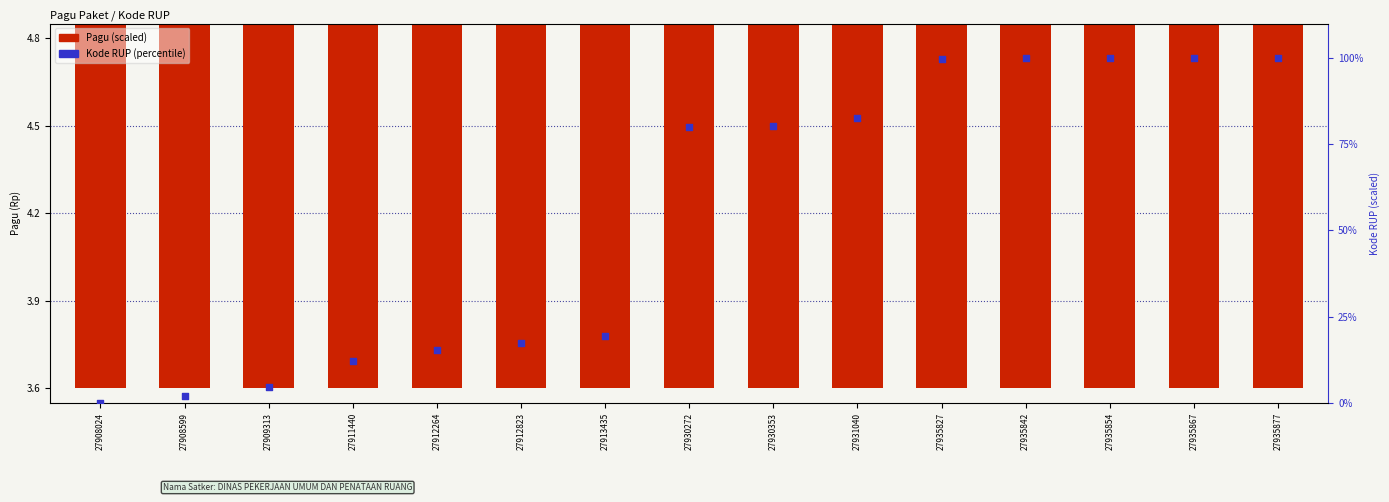

At how many categories does at least one series exceed 48?

8